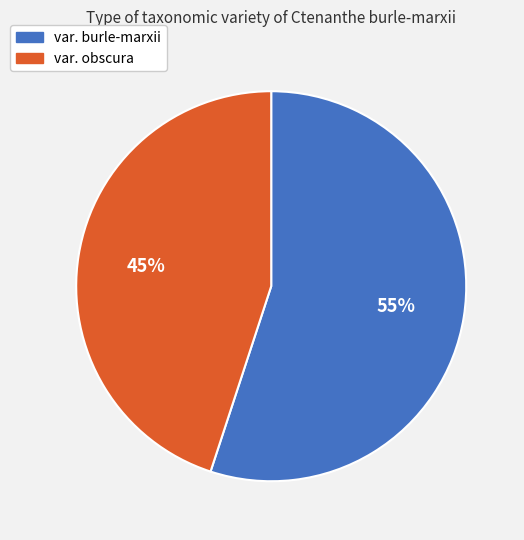

Which has a higher value, var. obscura or var. burle-marxii?

var. burle-marxii